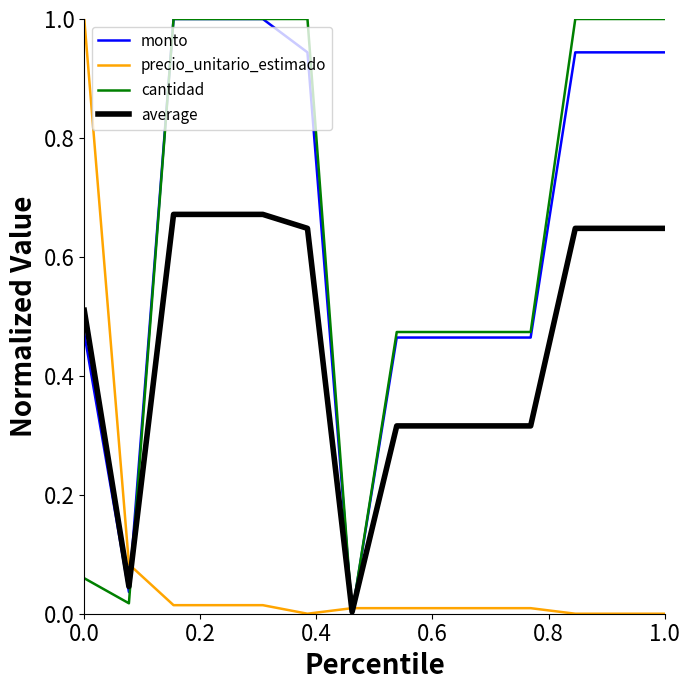

What is the highest value of the precio_unitario_estimado series?

1.0